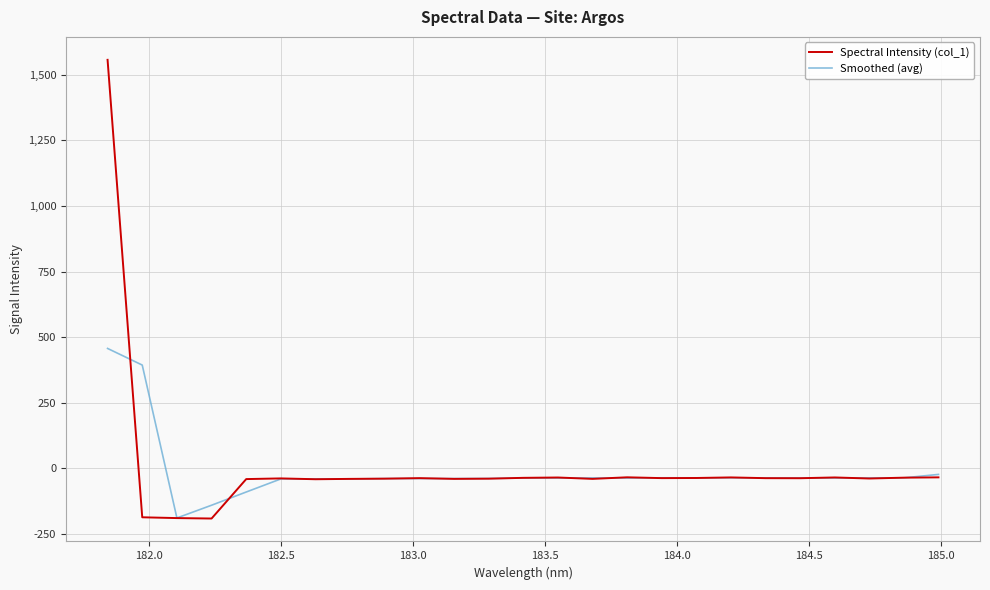

True or false: Smoothed (avg) and Spectral Intensity (col_1) intersect in this chart.

True